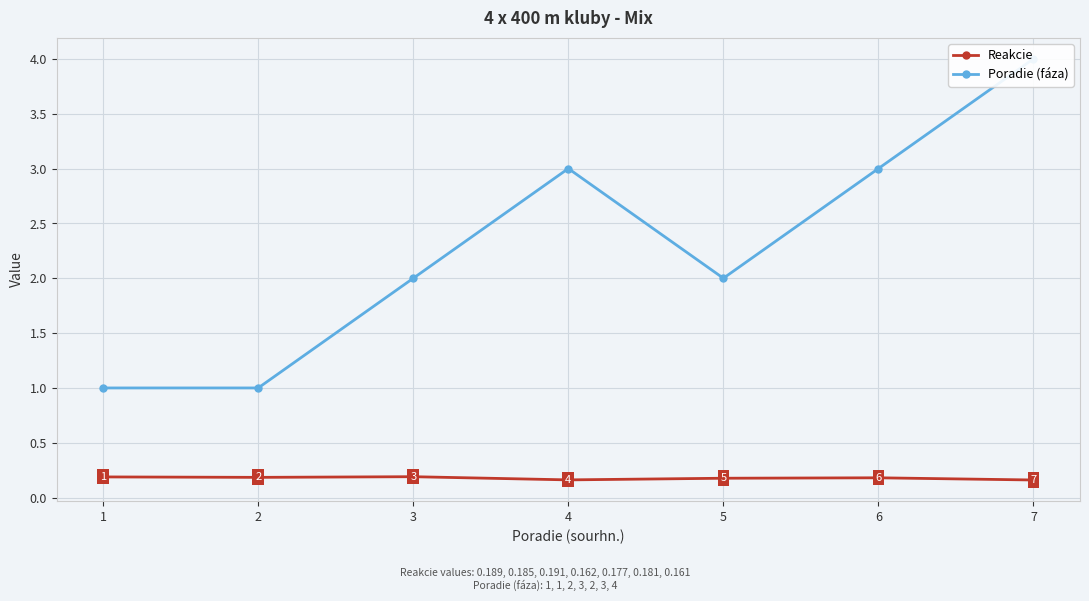

What is the sum of the Poradie (fáza) values at 2 and 7?

5.0